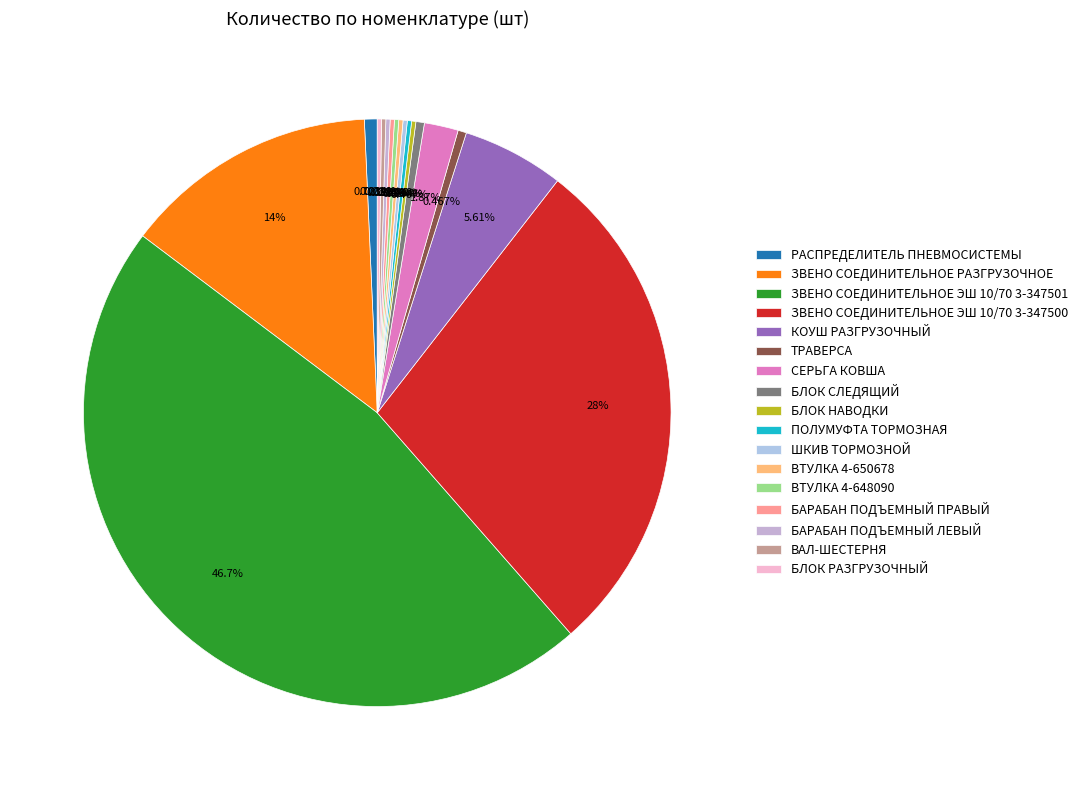

To the nearest percent, what percentage of the pie is ЗВЕНО СОЕДИНИТЕЛЬНОЕ ЭШ 10/70 3-347501?

47%